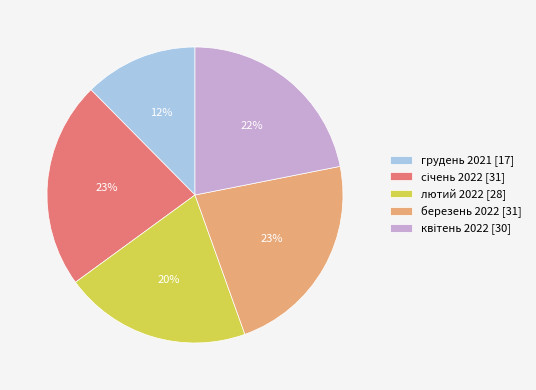

To the nearest percent, what percentage of the pie is лютий 2022 [28]?

20%